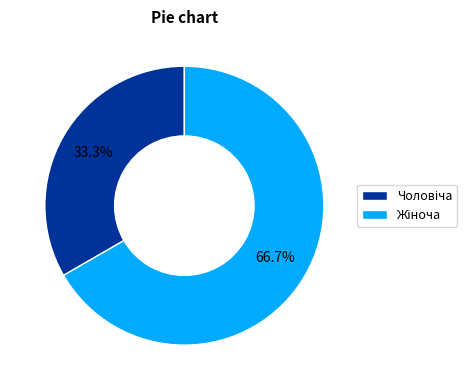

Does any single category account for the majority?

Yes